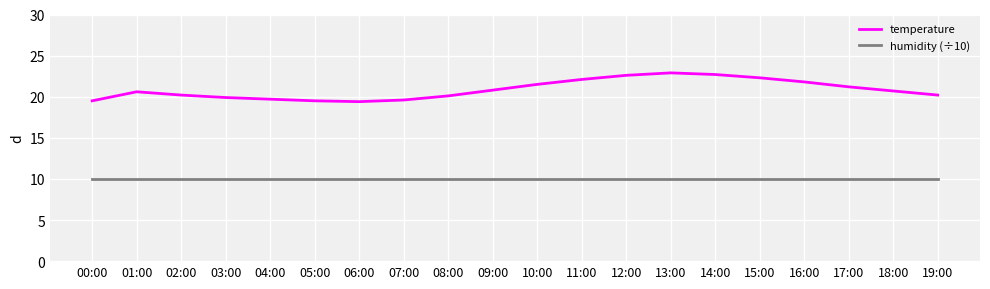

At 13:00, list the series in order from largest to smallest.

temperature, humidity (÷10)